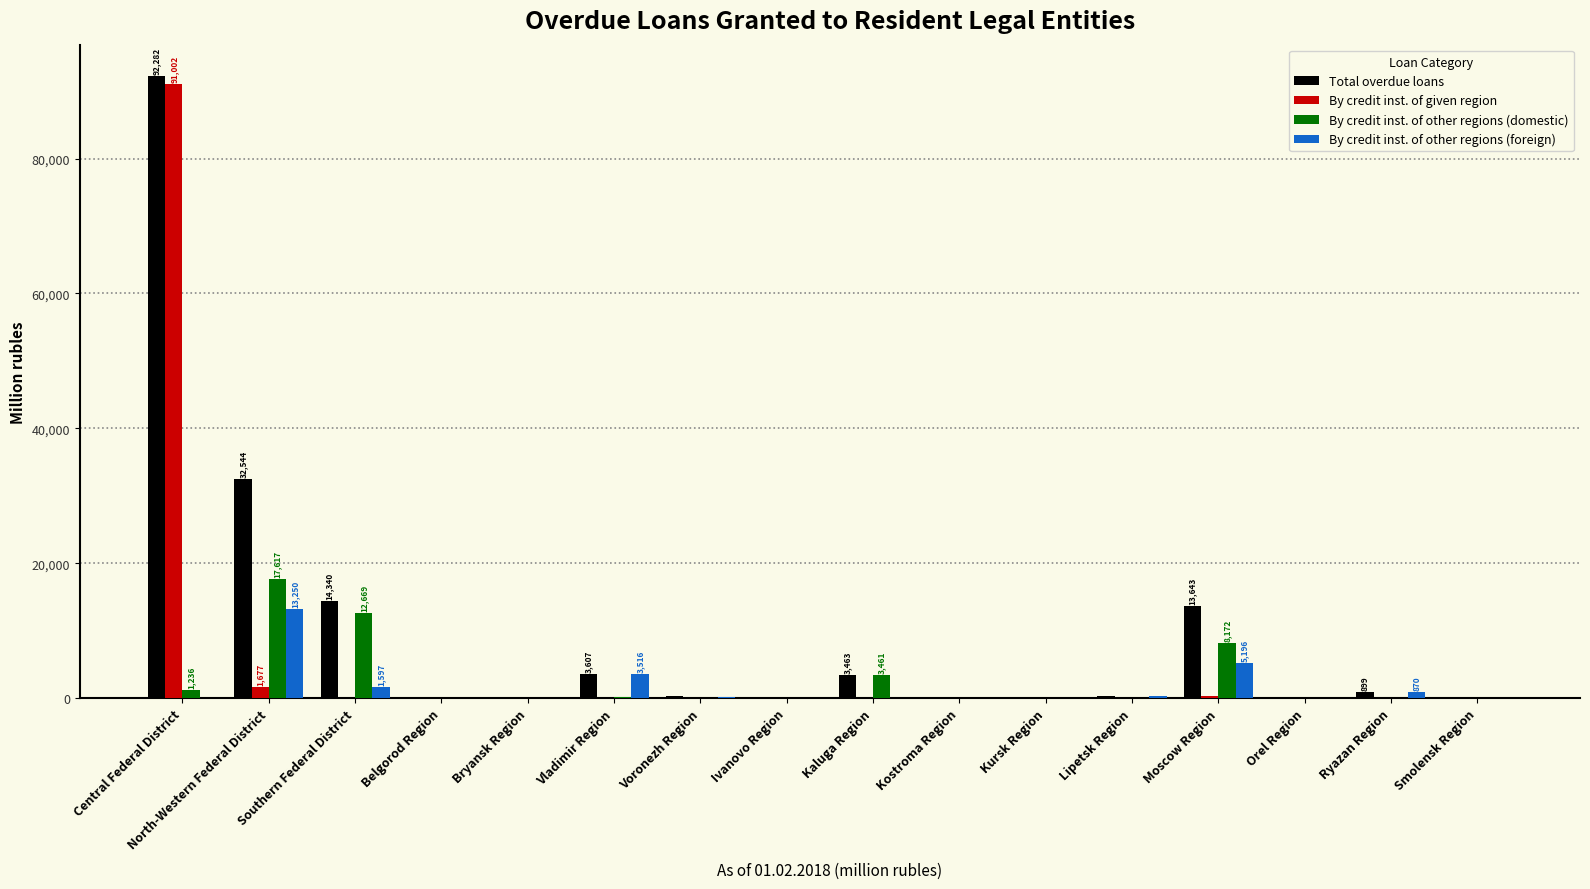

What are all the series names shown in the legend?

Total overdue loans, By credit inst. of given region, By credit inst. of other regions (domestic), By credit inst. of other regions (foreign)